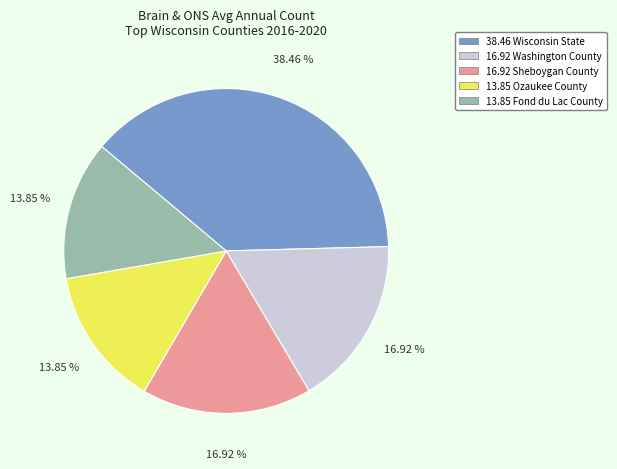

Does any single category account for the majority?

No